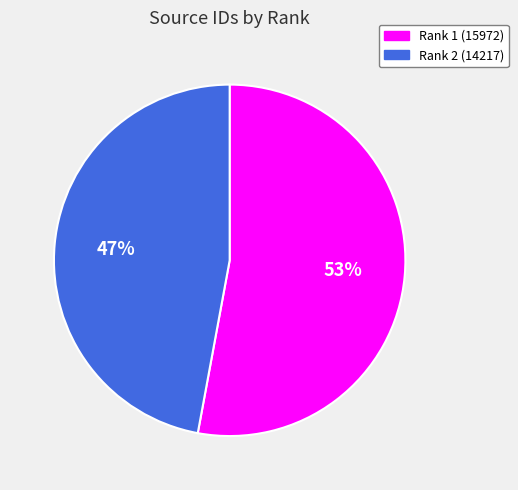

Is there a majority slice in this chart?

Yes